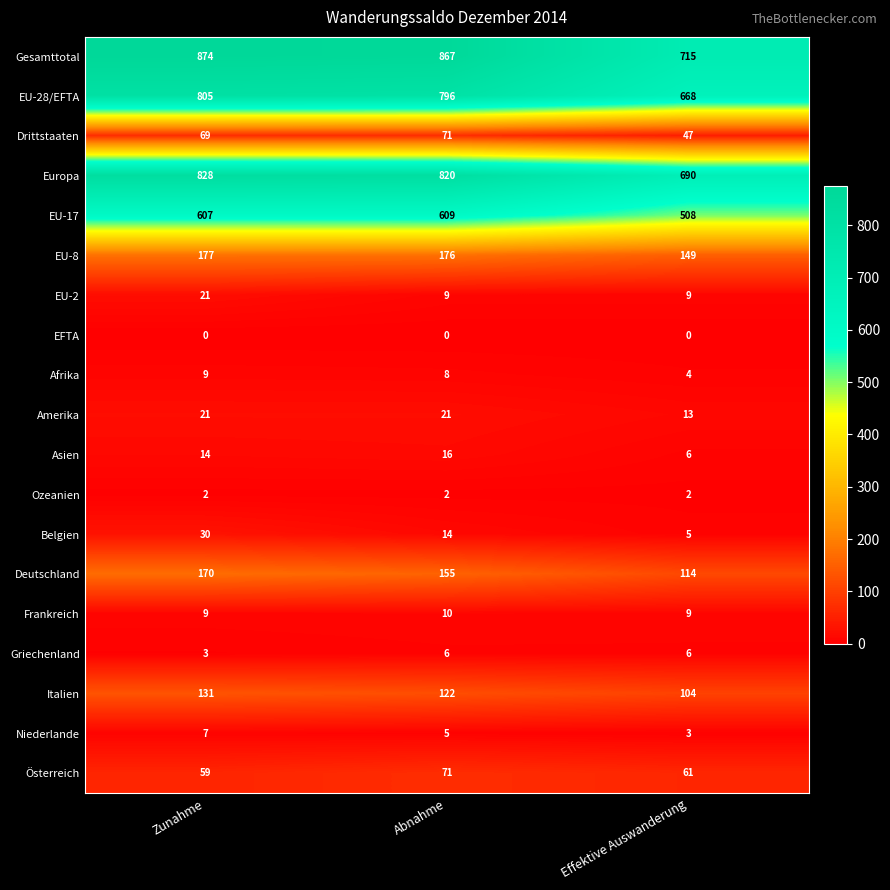

At how many categories does at least one series exceed 208?

3